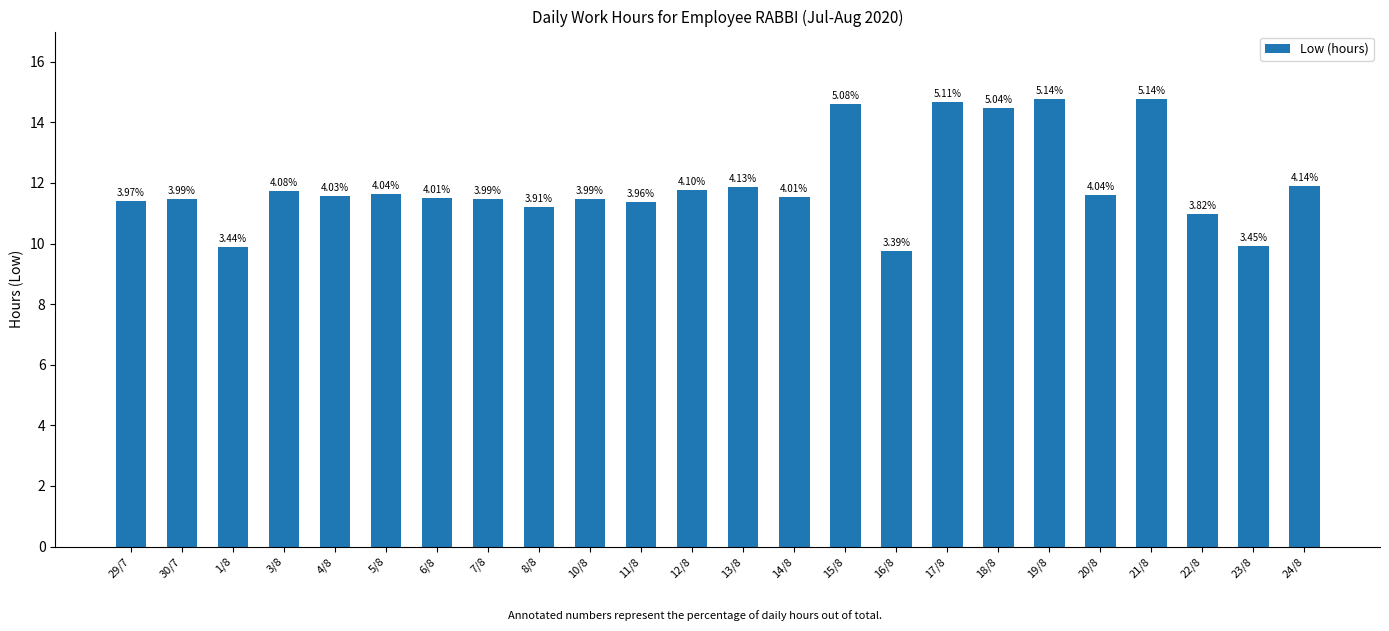

Does the chart contain any negative values?

No